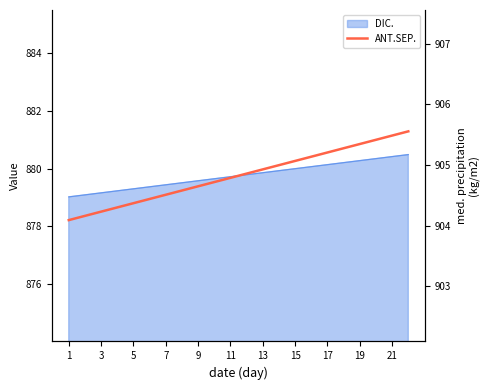

What is the label of the 3rd point from the right?

19